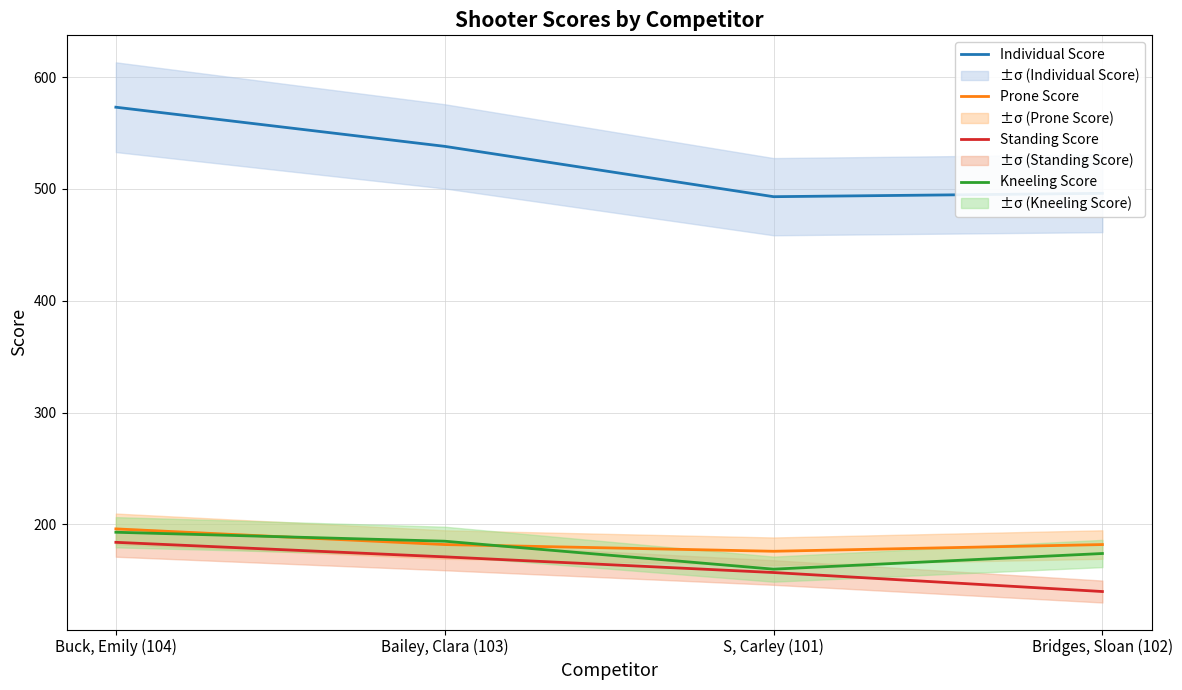

What is the sum of the Kneeling Score values at Bridges, Sloan (102) and Bailey, Clara (103)?

359